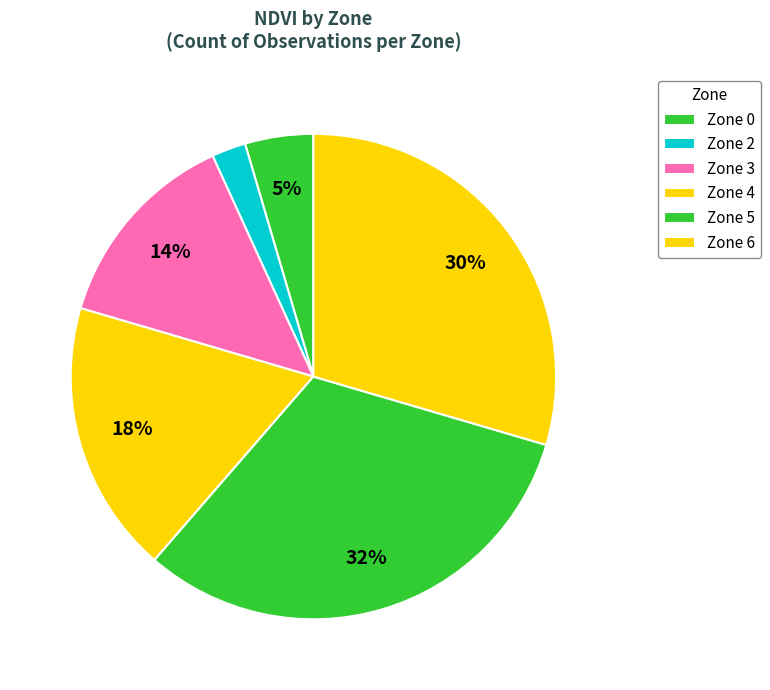

What percentage is the Zone 3 slice, to the nearest percent?

14%